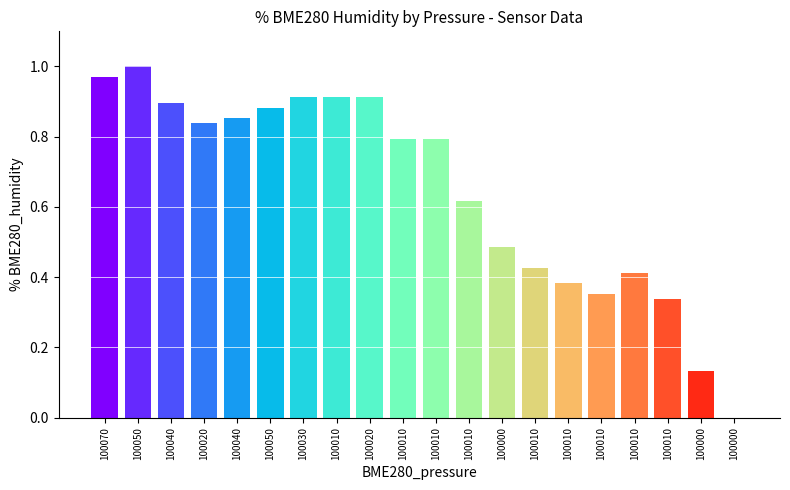

Rank the categories by value from lowest to highest.

100000, 100000, 100010, 100010, 100010, 100010, 100010, 100000, 100010, 100010, 100010, 100020, 100040, 100050, 100040, 100030, 100010, 100020, 100070, 100050